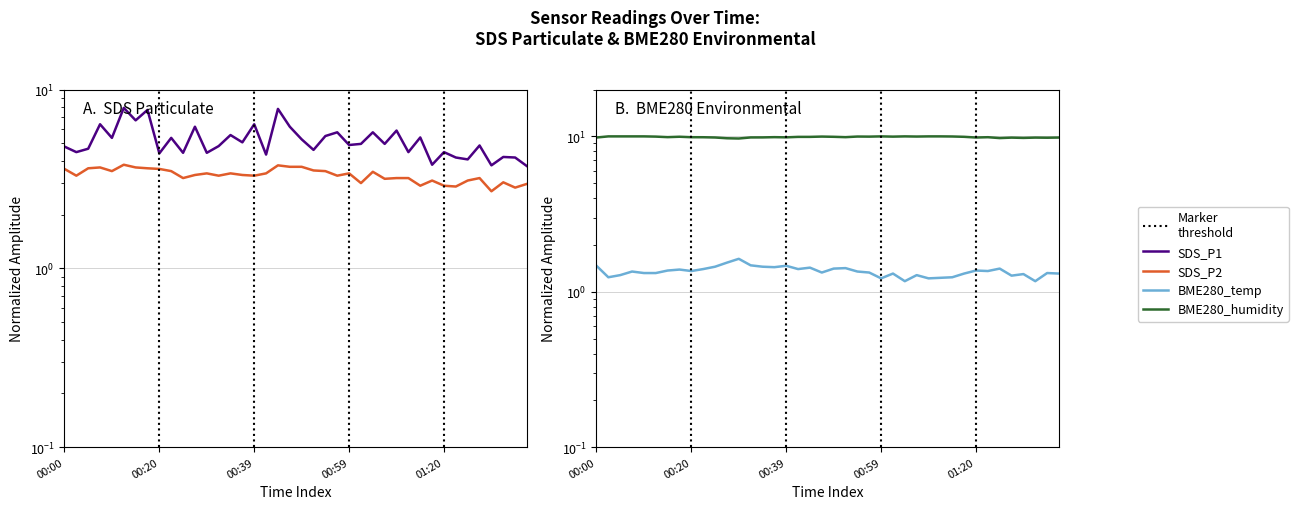

How many interior local valleys does the SDS_P1 series have?

15